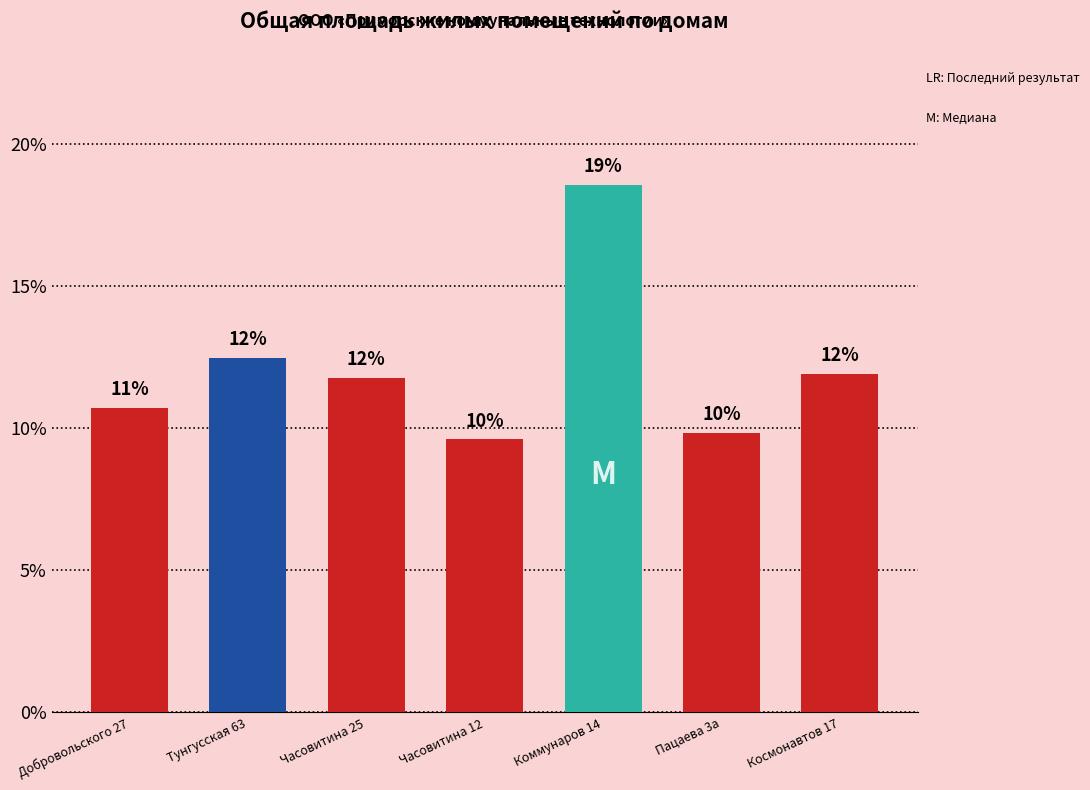

Does the chart contain any negative values?

No